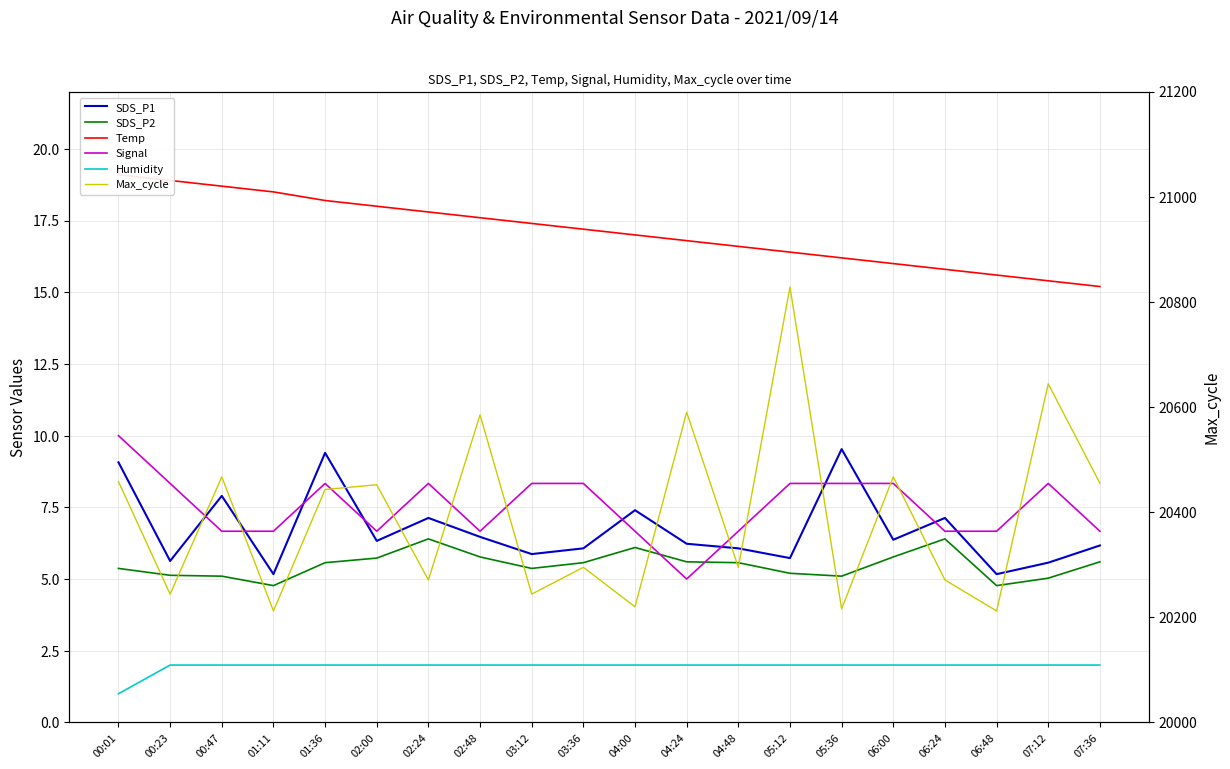

How many lines are shown in the chart?

6